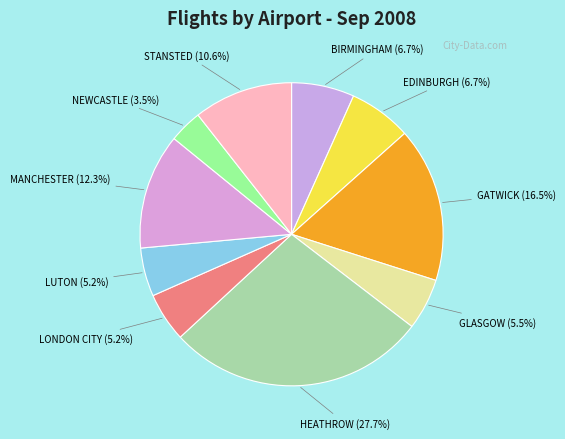

Count the number of slices in the pie.

10